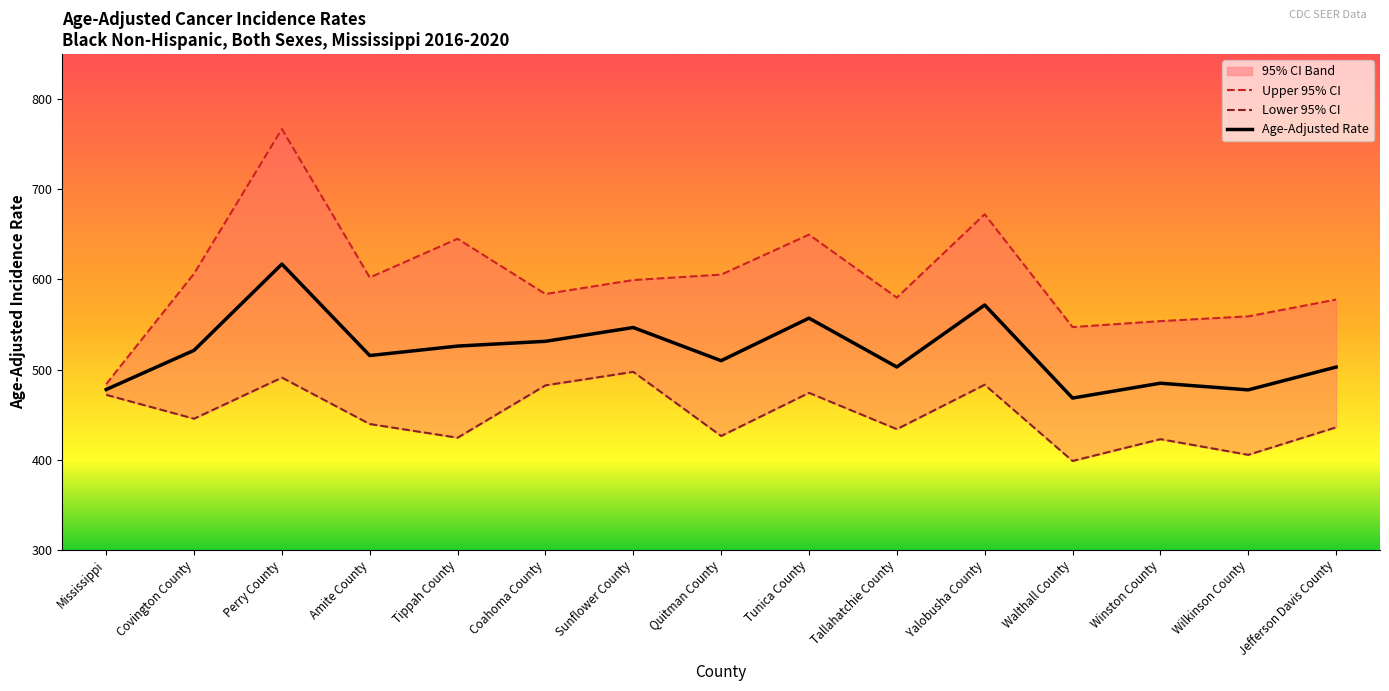

Where is Lower 95% CI nearest to the value 447?

Covington County